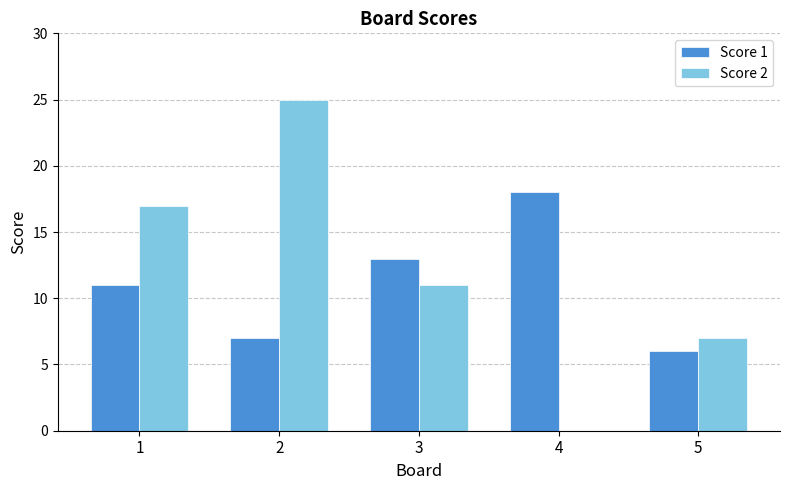

What is the sum of all Score 1 values?

55